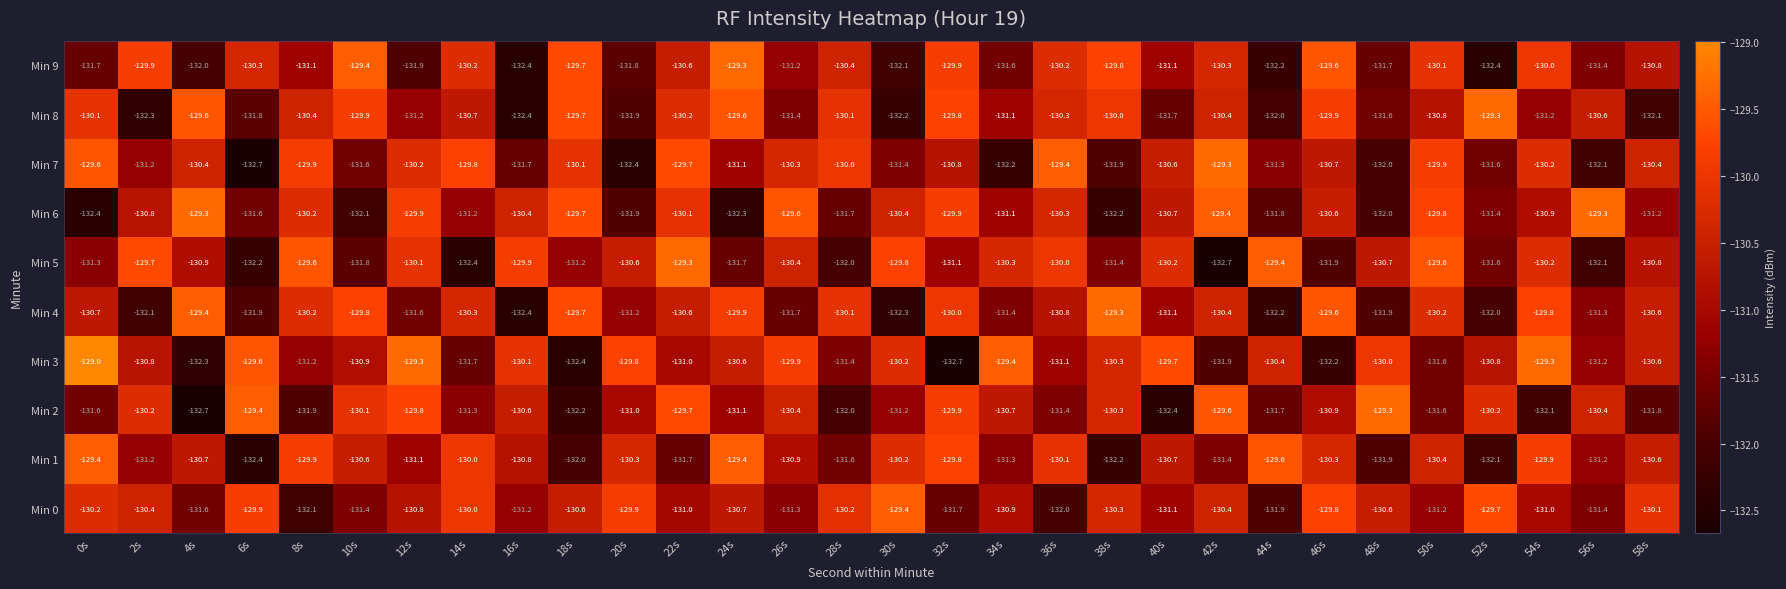

What is the total value across all series at 48s?

-1311.7